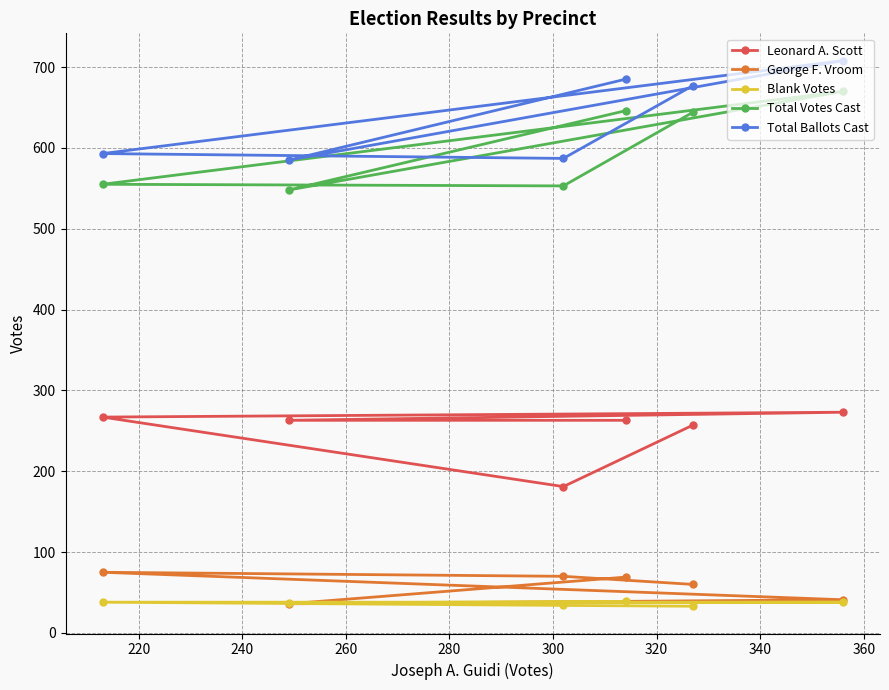

What is the highest value of the Total Ballots Cast series?

708